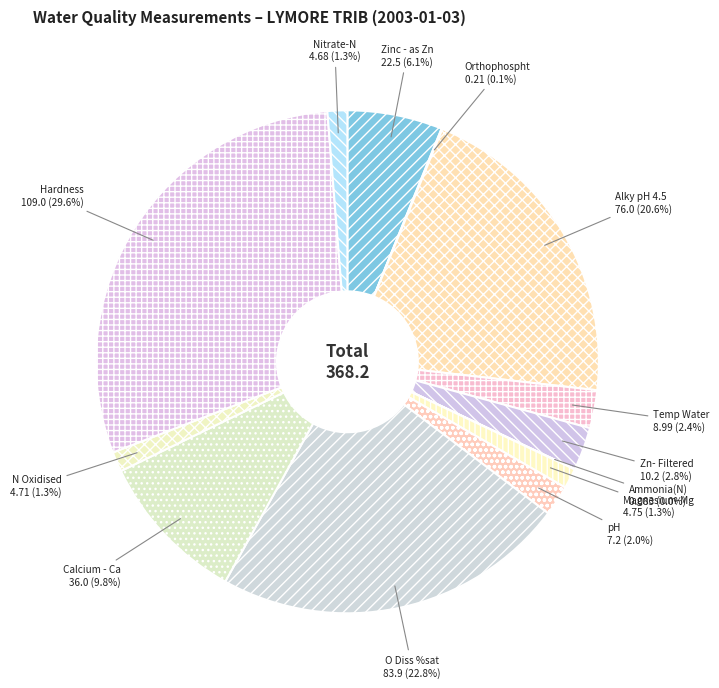

Is the sum of Alky pH 4.5 and Zn- Filtered greater than half?

No